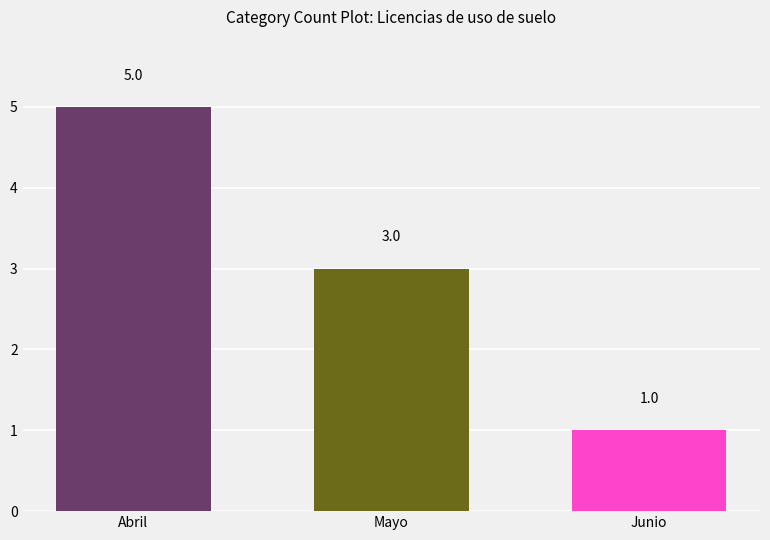

Does the chart contain any negative values?

No